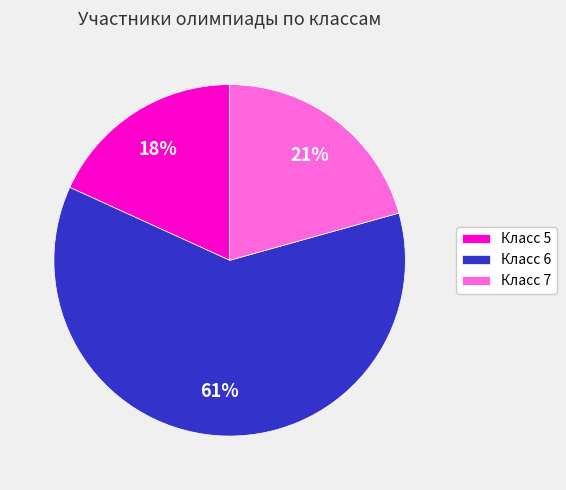

To the nearest percent, what is the difference between the largest and smallest slice percentages?

43%